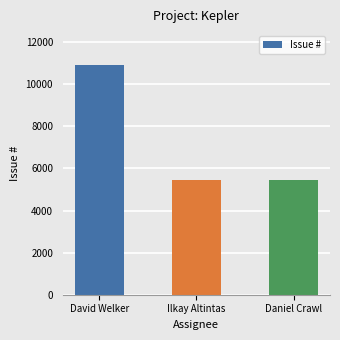

What position from the left is Daniel Crawl?

3